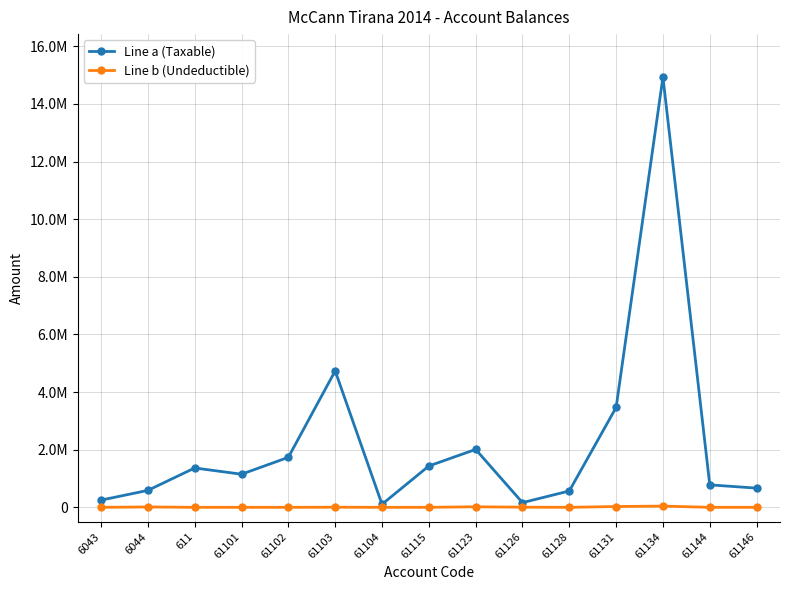

What is the maximum value shown in the chart?

14931158.8